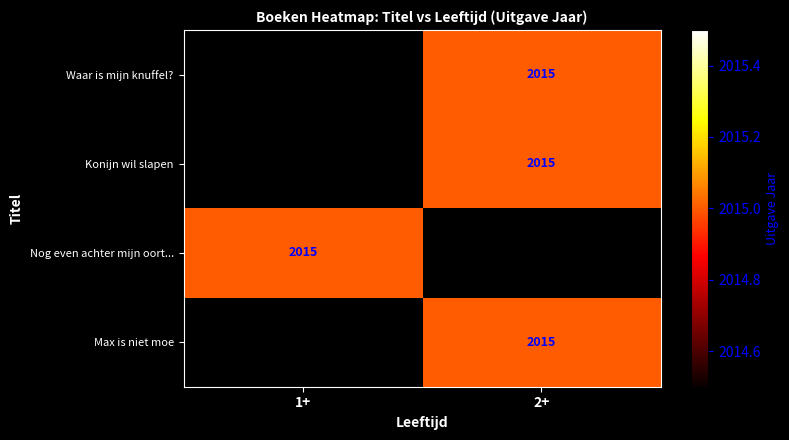

Between 1+ and 2+, which is larger?

2+